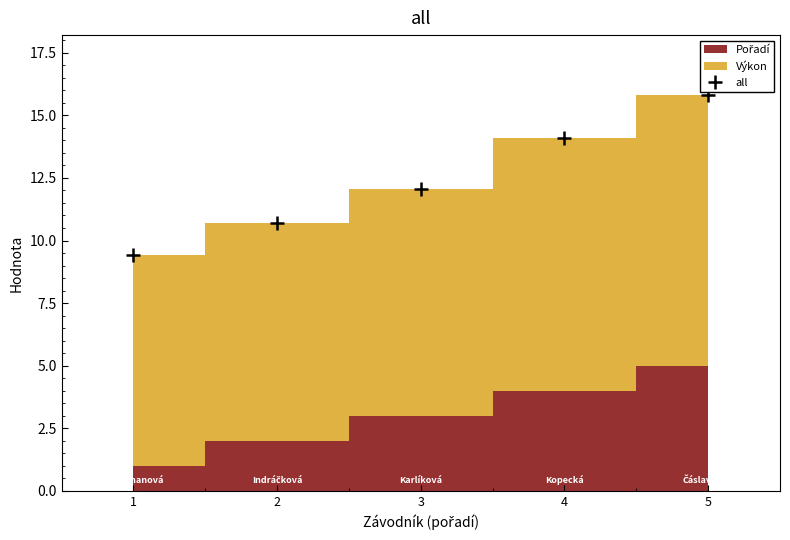

What is the difference between the maximum and second lowest values?

5.1